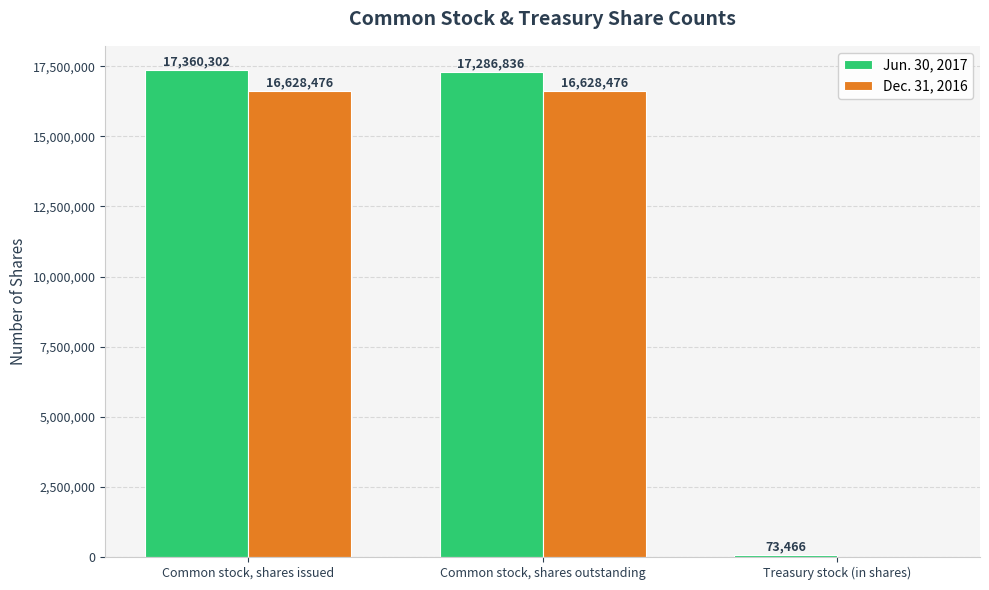

What is the greatest value displayed?

17360302